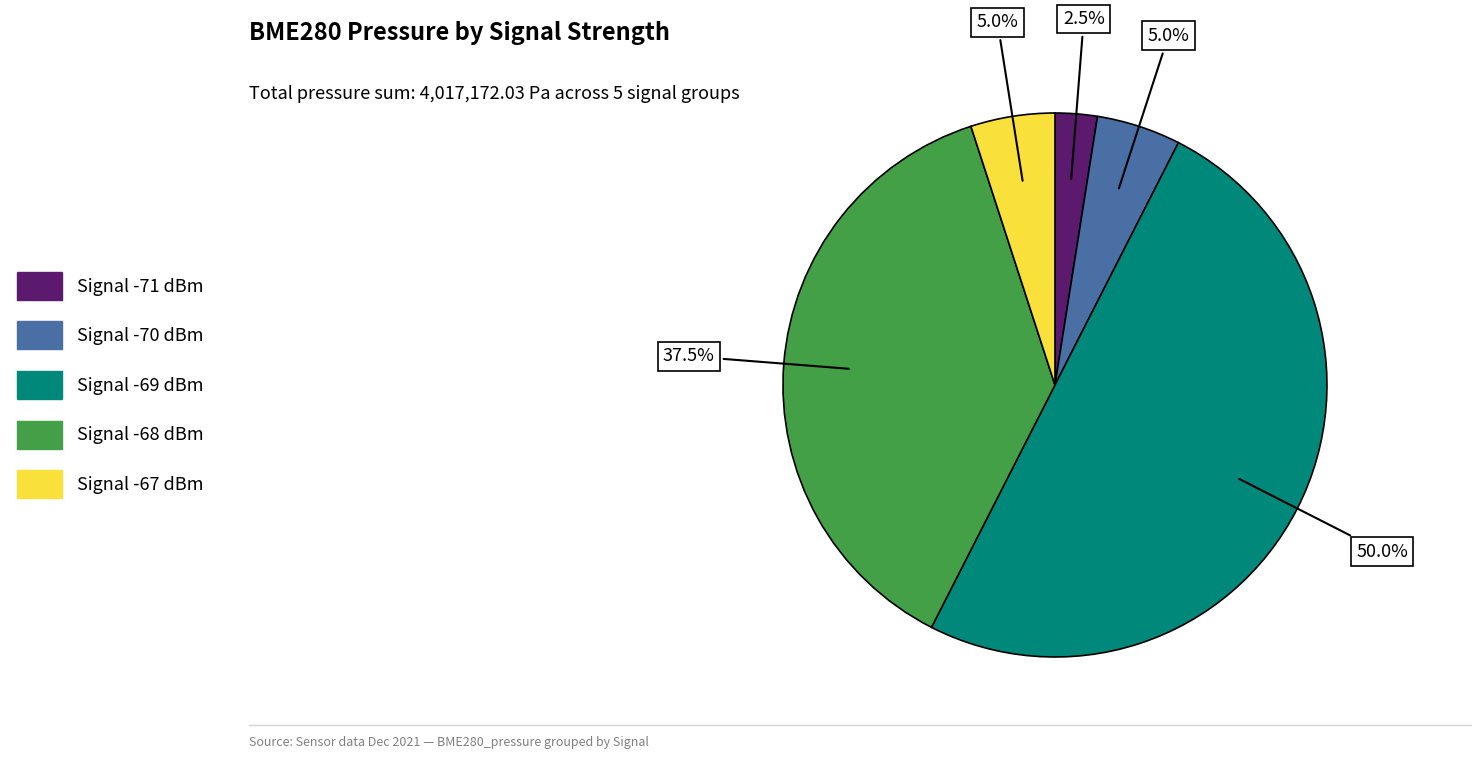

Count the number of slices in the pie.

5